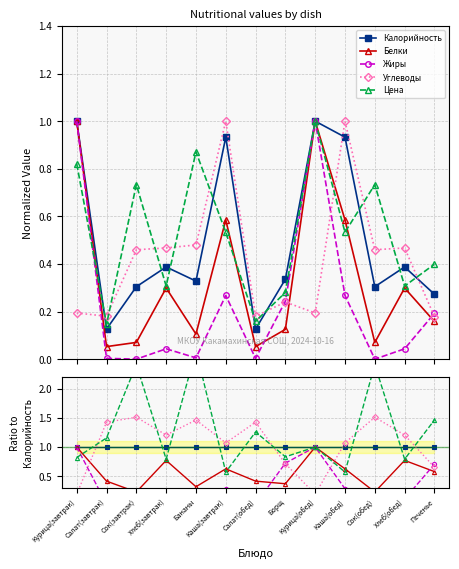

Reading left to right, list all the values displayed in this chart.

Калорийность: 1.0	1.0	1.0	1.0	1.0	1.0	1.0	1.0	1.0	1.0	1.0	1.0	1.0
Белки: 1.0	0.4	0.2	0.8	0.3	0.6	0.4	0.4	1.0	0.6	0.2	0.8	0.6
Жиры: 1.0	0.0	0.0	0.1	0.0	0.3	0.0	0.7	1.0	0.3	0.0	0.1	0.7
Углеводы: 0.2	1.4	1.5	1.2	1.5	1.1	1.4	0.7	0.2	1.1	1.5	1.2	0.7
Цена: 0.8	1.2	2.4	0.8	2.7	0.6	1.3	0.8	1.0	0.6	2.4	0.8	1.5